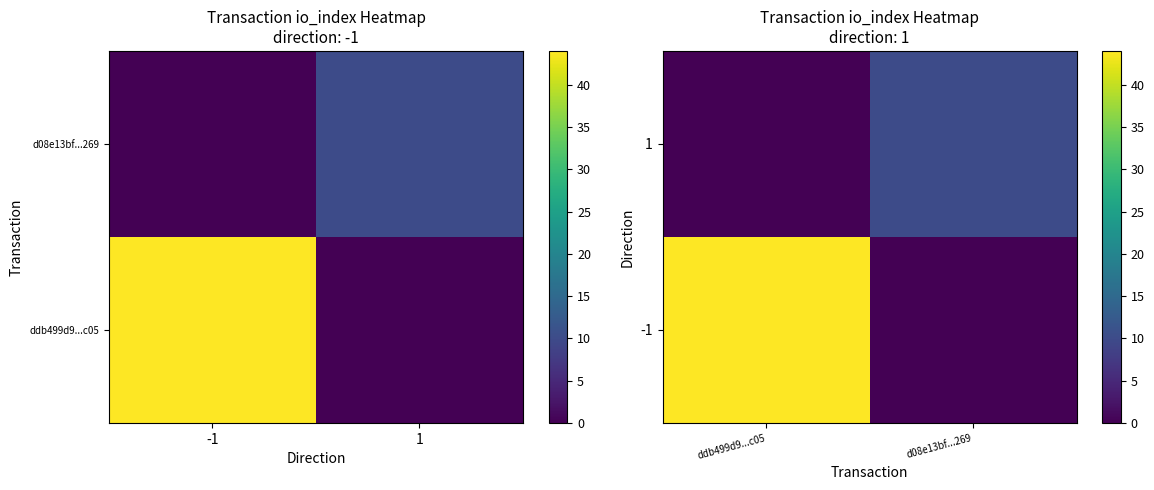

At how many categories does at least one series exceed 4?

2